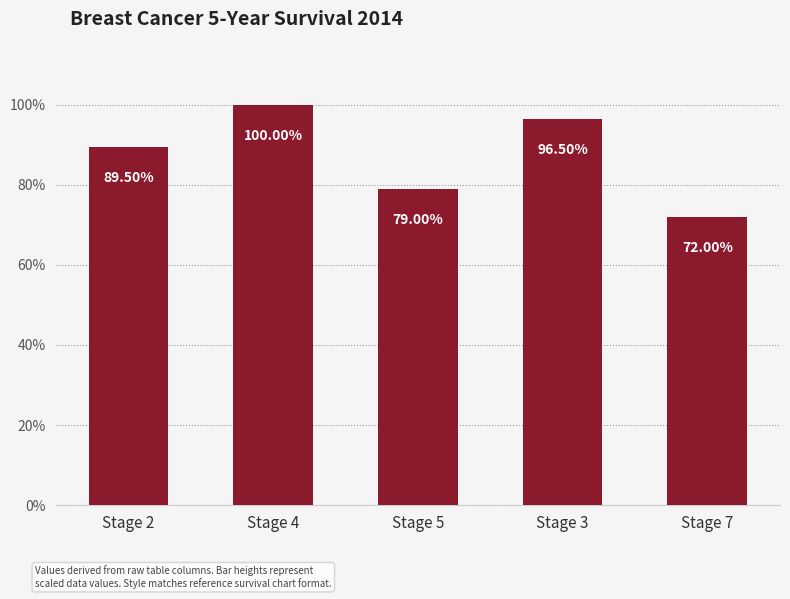

What position from the right is Stage 7?

1